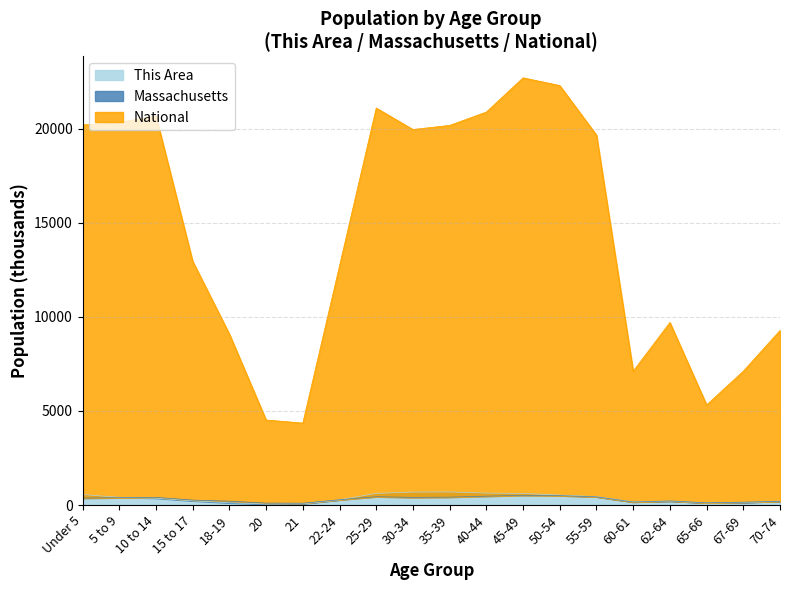

How many data points in National are above 19664?

10